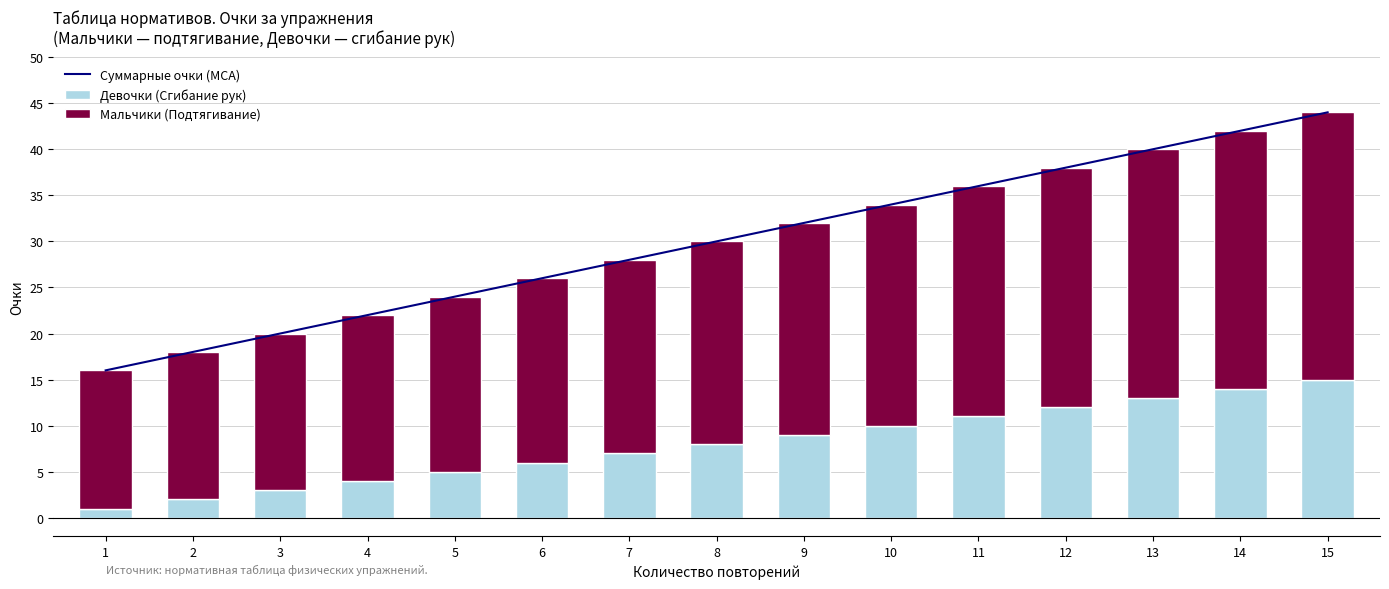

What are all the series names shown in the legend?

Суммарные очки (МСА), Девочки (Сгибание рук), Мальчики (Подтягивание)